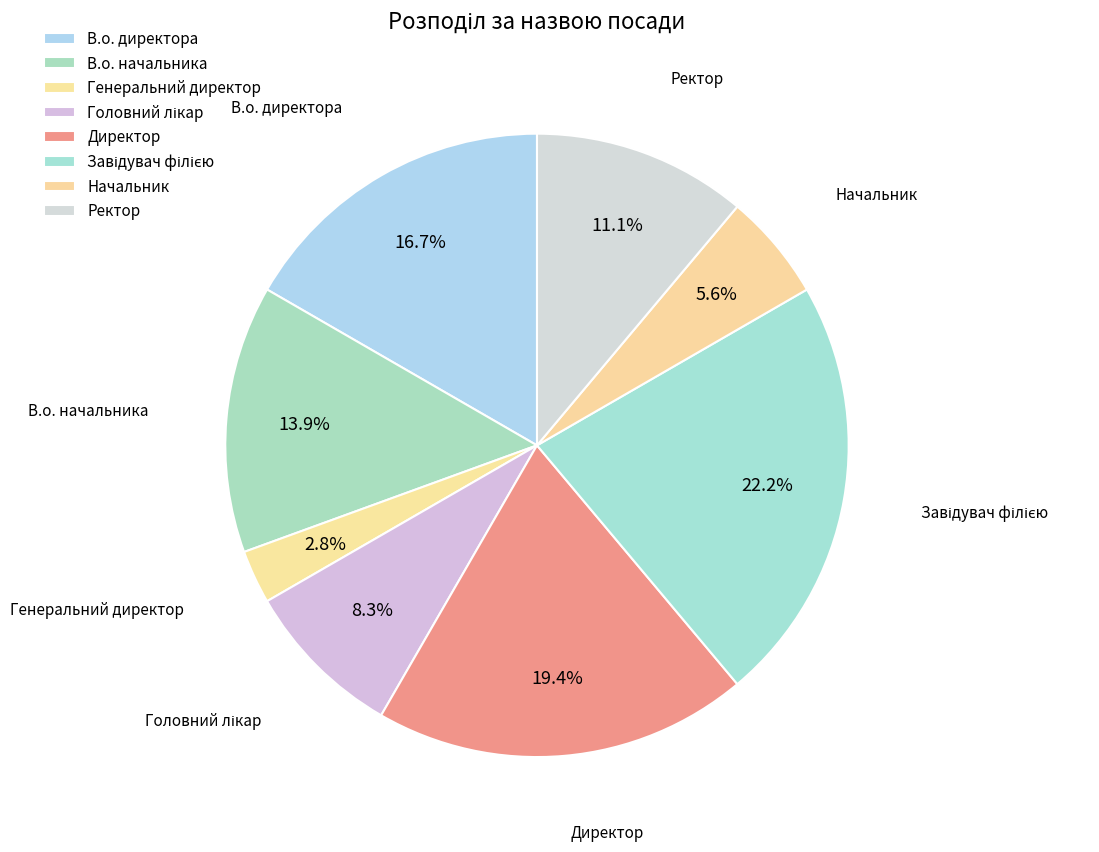

Does Завідувач філією represent more than half of the total?

No